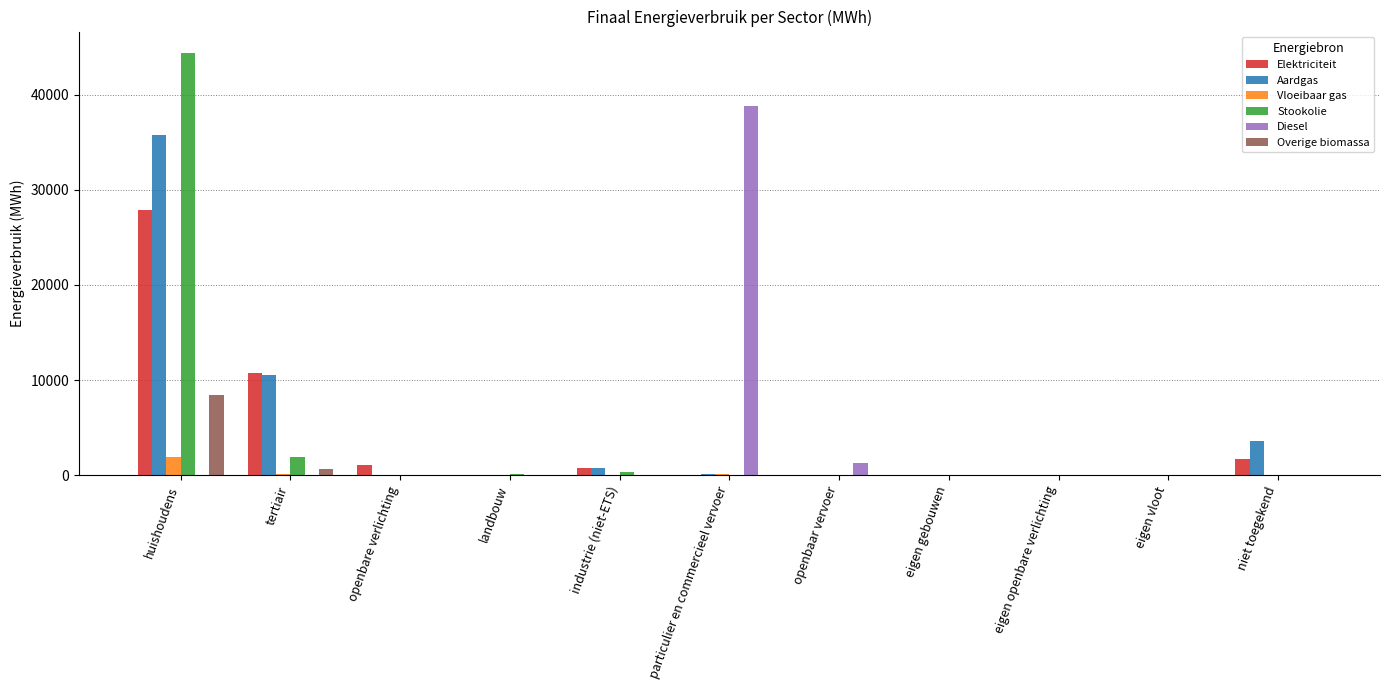

What is the highest value of the Vloeibaar gas series?

1917.1